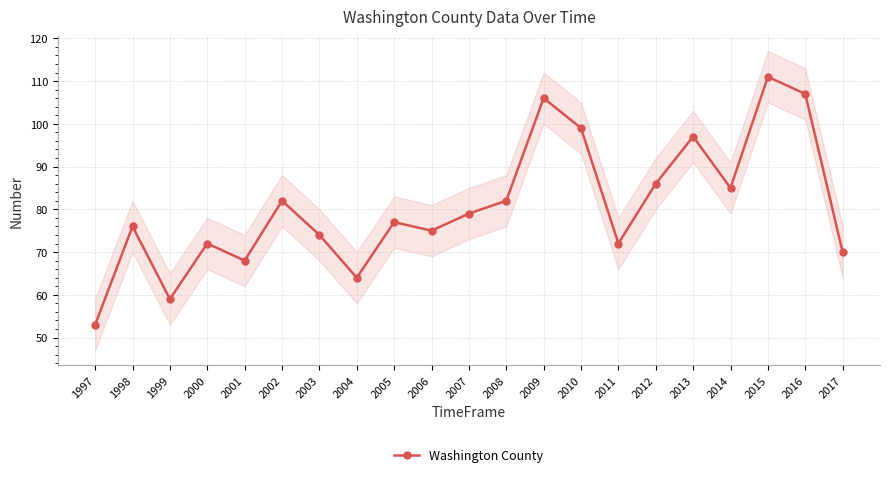

Reading left to right, transcribe all the data shown in this chart.

53	76	59	72	68	82	74	64	77	75	79	82	106	99	72	86	97	85	111	107	70